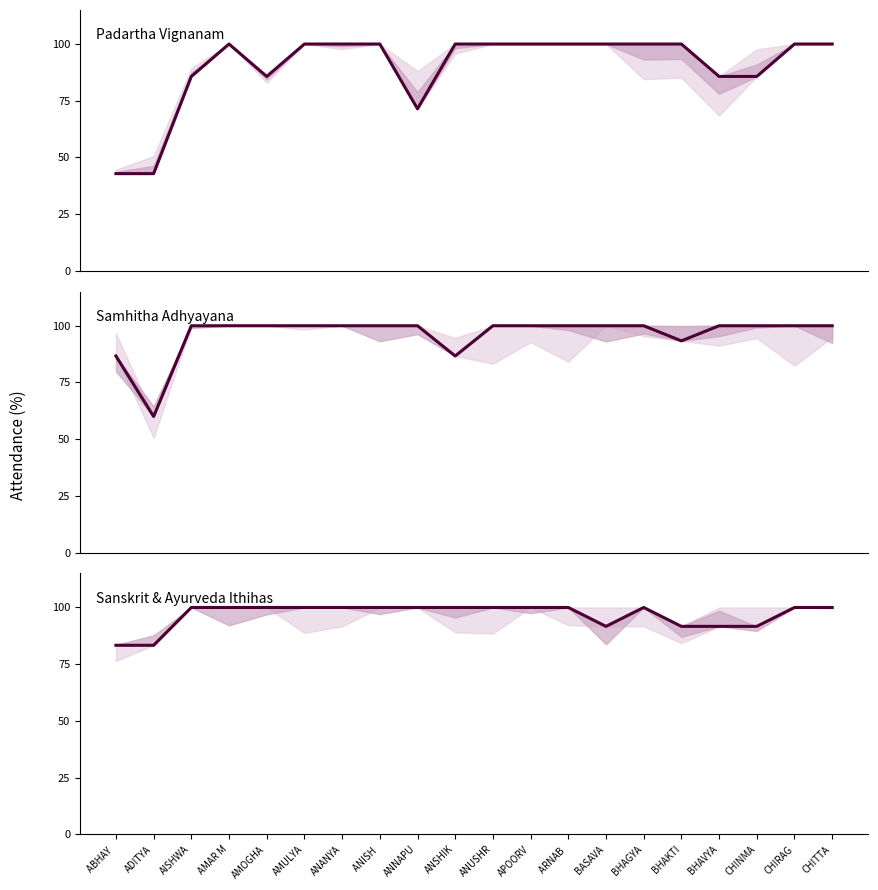

At how many categories does at least one series exceed 64?

20